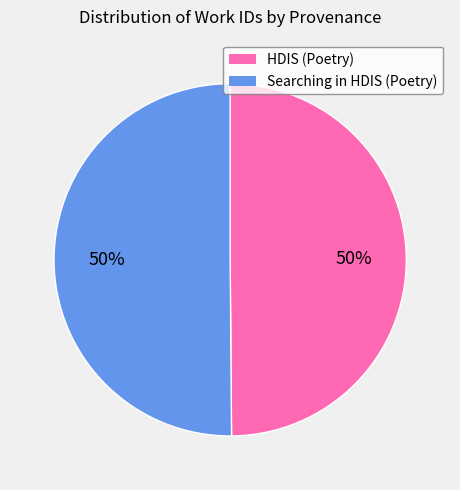

What percentage is the Searching in HDIS (Poetry) slice, to the nearest percent?

50%